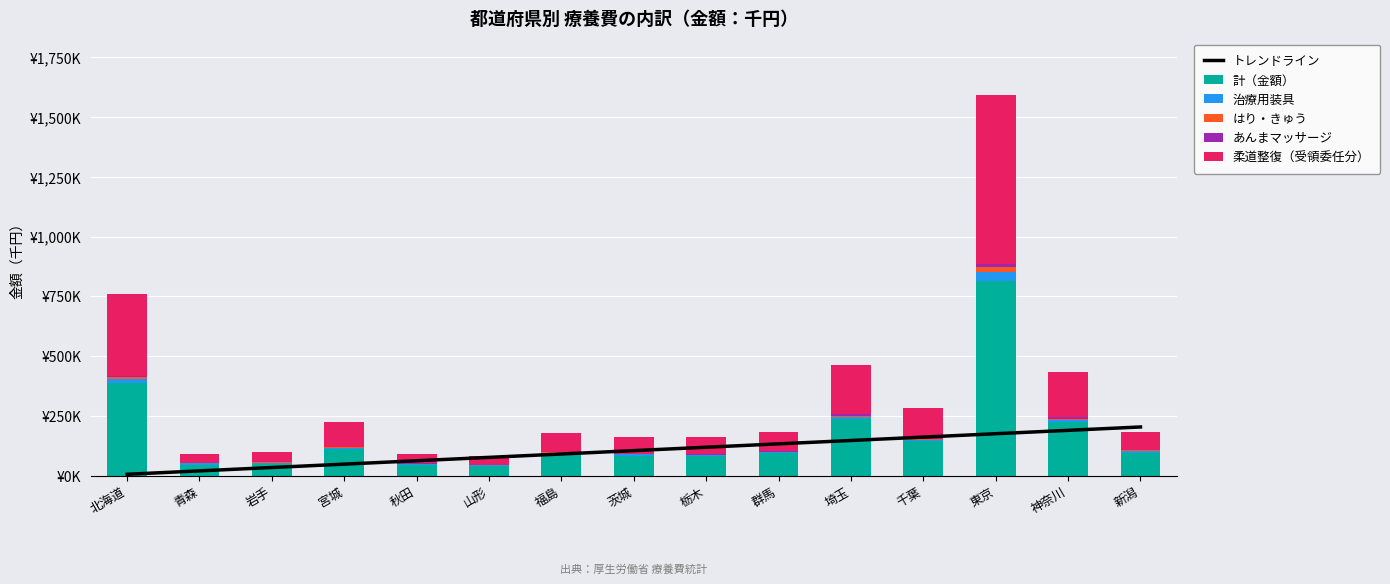

Which series has the largest range (max minus min)?

計（金額）